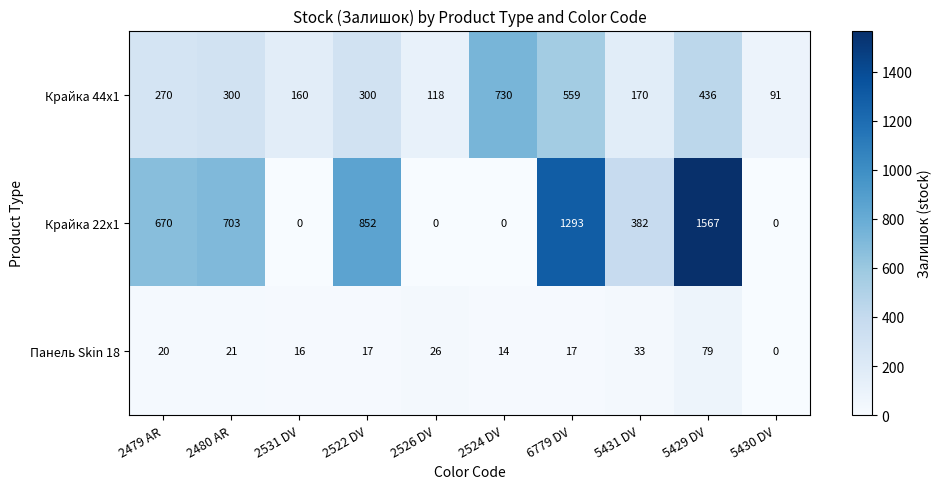

Reading left to right, extract all data points from this chart.

Крайка 44x1: 2479 AR=270	2480 AR=300	2531 DV=160	2522 DV=300	2526 DV=118	2524 DV=730	6779 DV=559	5431 DV=170	5429 DV=436	5430 DV=91
Крайка 22x1: 2479 AR=670	2480 AR=703	2531 DV=0	2522 DV=852	2526 DV=0	2524 DV=0	6779 DV=1293	5431 DV=382	5429 DV=1567	5430 DV=0
Панель Skin 18: 2479 AR=20	2480 AR=21	2531 DV=16	2522 DV=17	2526 DV=26	2524 DV=14	6779 DV=17	5431 DV=33	5429 DV=79	5430 DV=0